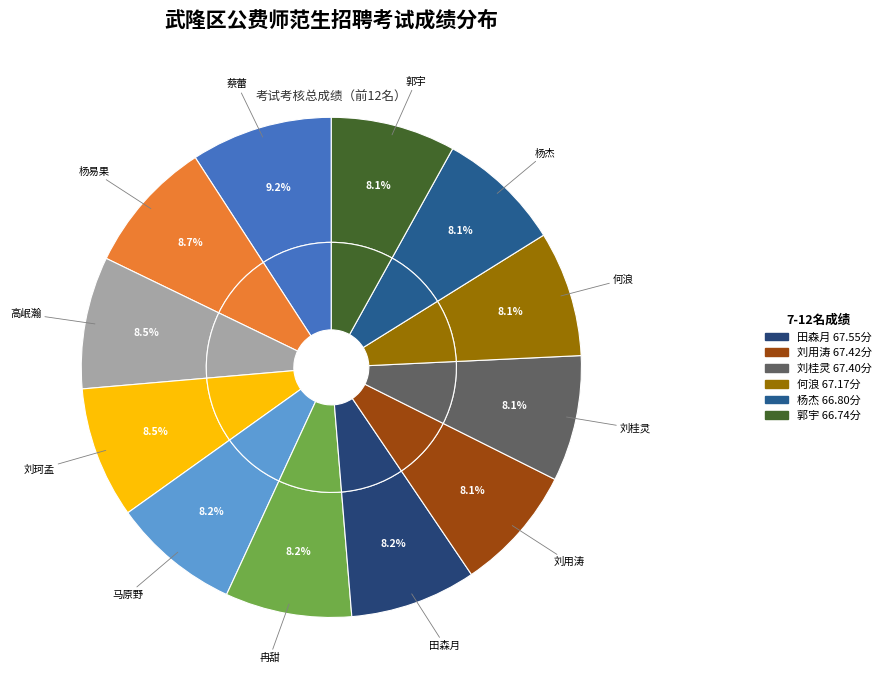

What is the change in value from 蔡蕾 to 刘珂孟?

-5.4